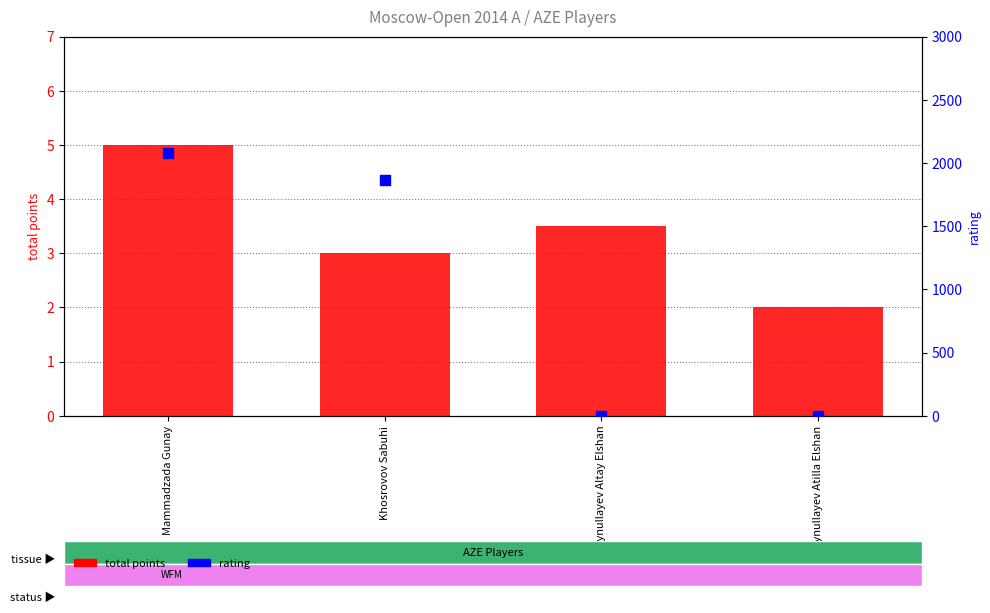

Which series contains the lowest Y value?

rating